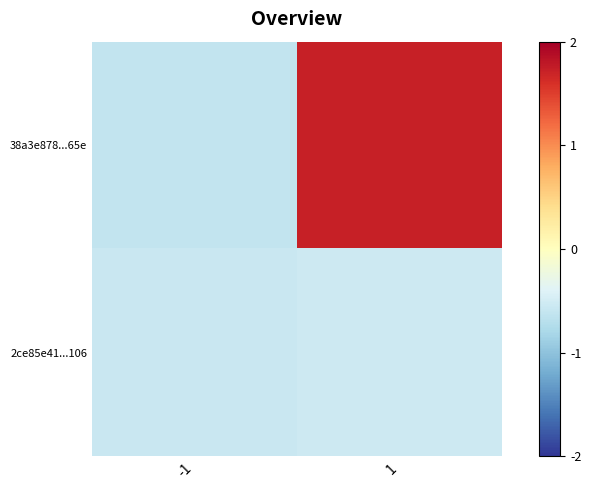

Reading left to right, list all the values displayed in this chart.

38a3e878...65e: -1=-0.6	1=1.7
2ce85e41...106: -1=-0.6	1=-0.5